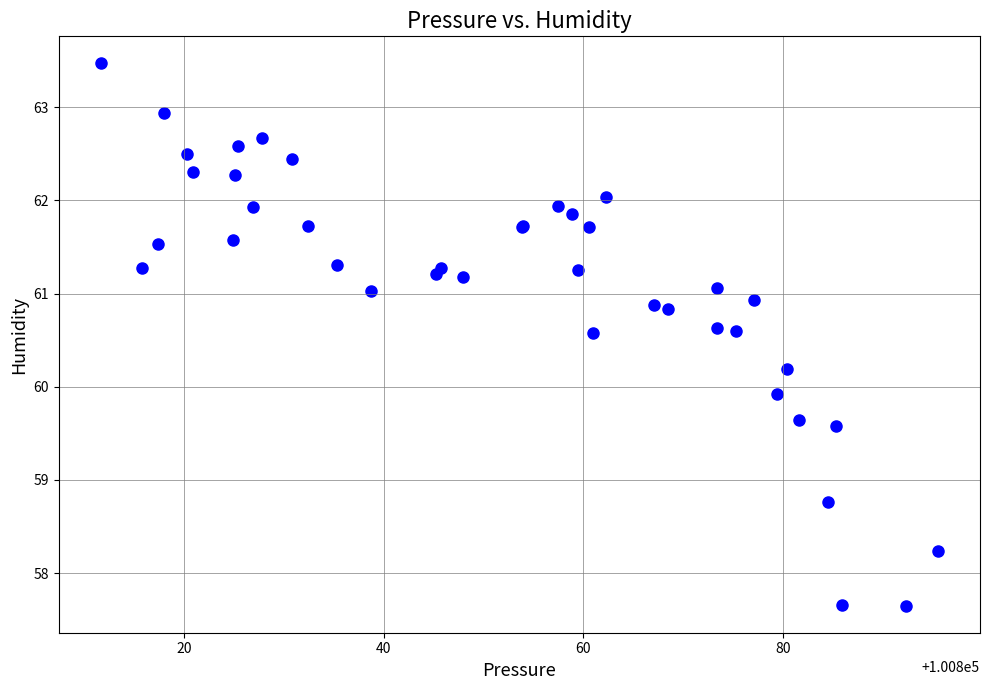

What Y value in the scatter plot is closest to 60?

59.9